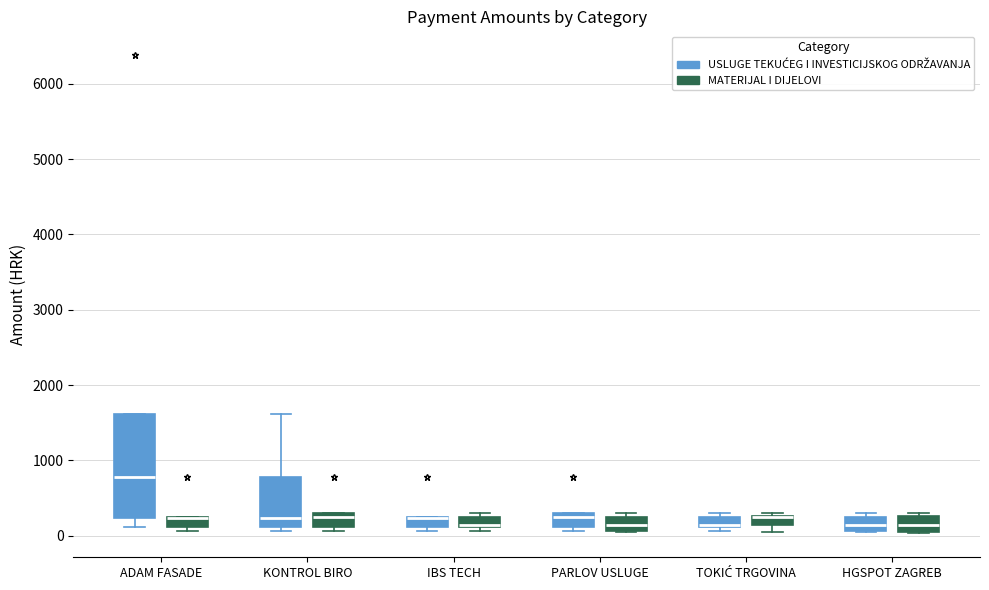

Which box is the tallest, from its lower edge to its upper edge?

ADAM FASADE (USLUGE TEKUĆEG I INVESTICIJSKOG ODRŽAVANJA)